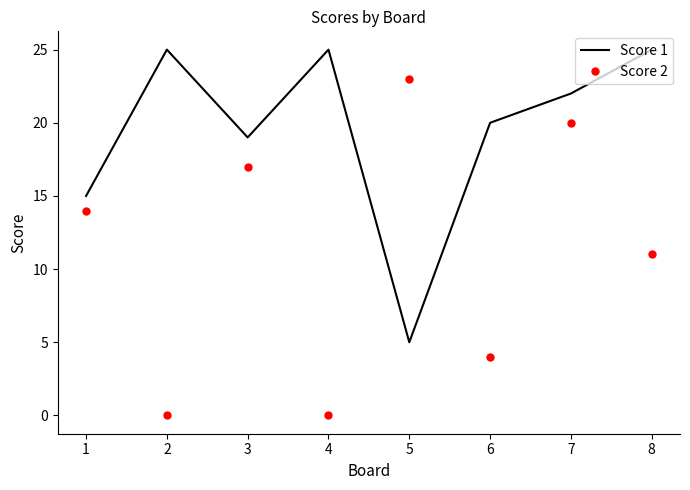

What is the greatest value displayed?

25